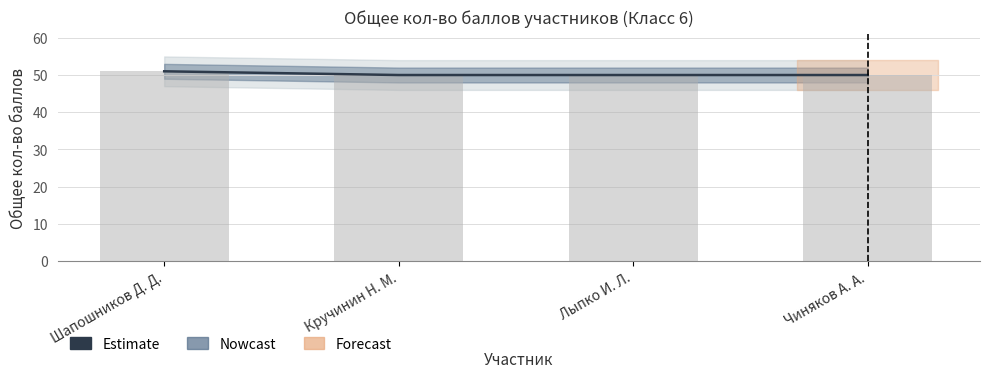

Are the bars grouped side by side (vs. stacked)?

No